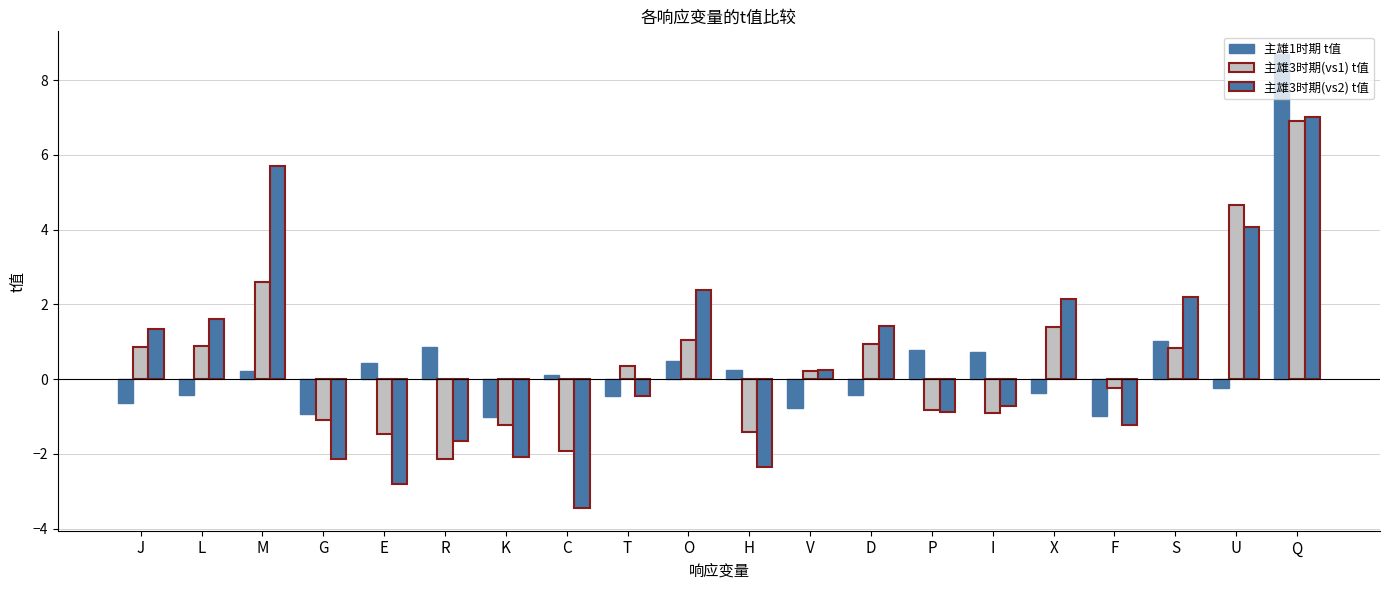

At which label is 主雄3时期(vs2) t值 closest to 1?

J